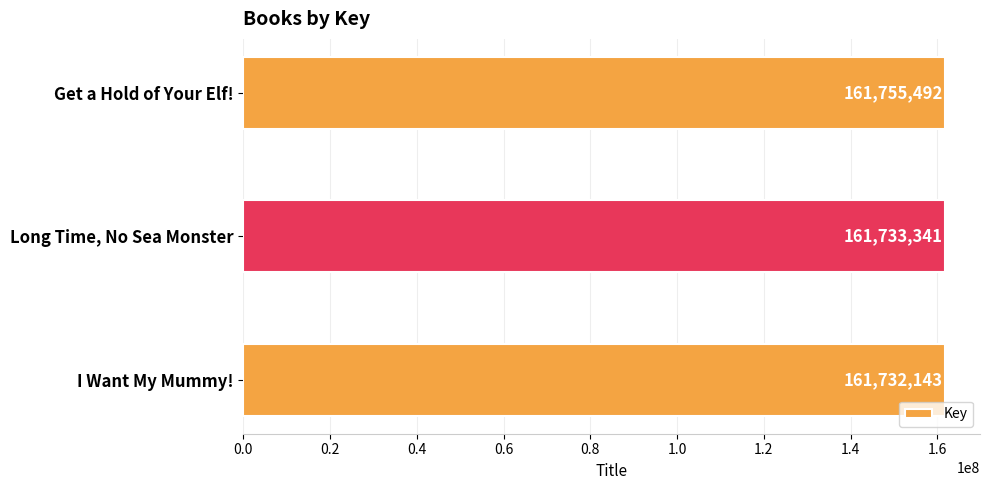

Reading bottom to top, what are all the values shown in this chart?

161732143	161733341	161755492